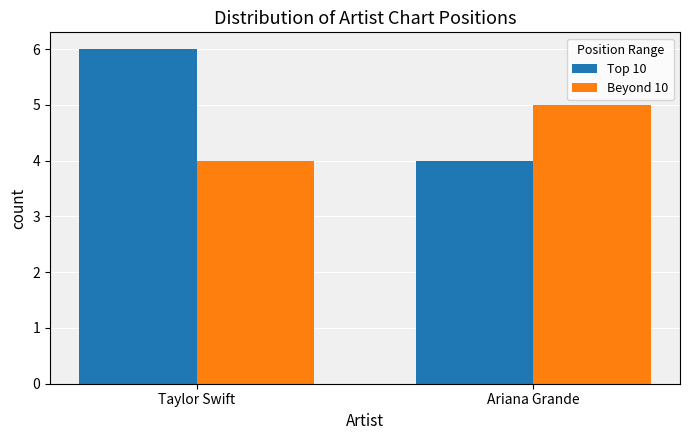

The Beyond 10 series shows 5 at Ariana Grande. True or false?

True